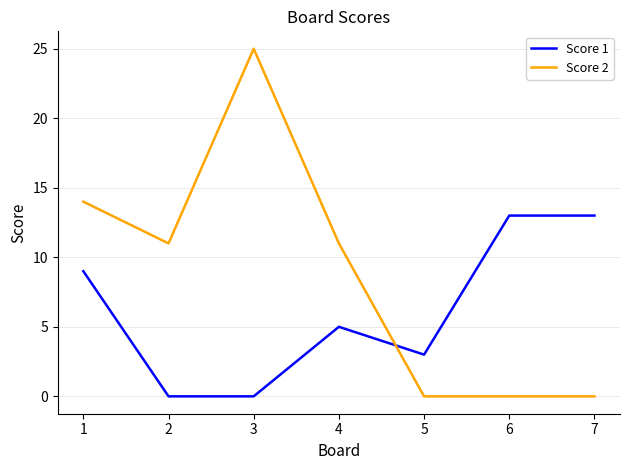

What is the difference between the second highest and minimum values in the Score 1 series?

13